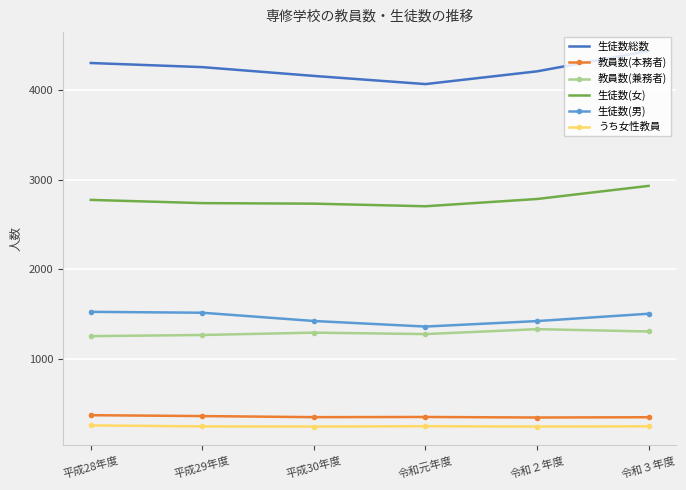

What is the difference between the maximum and minimum values in the 生徒数(女) series?

227